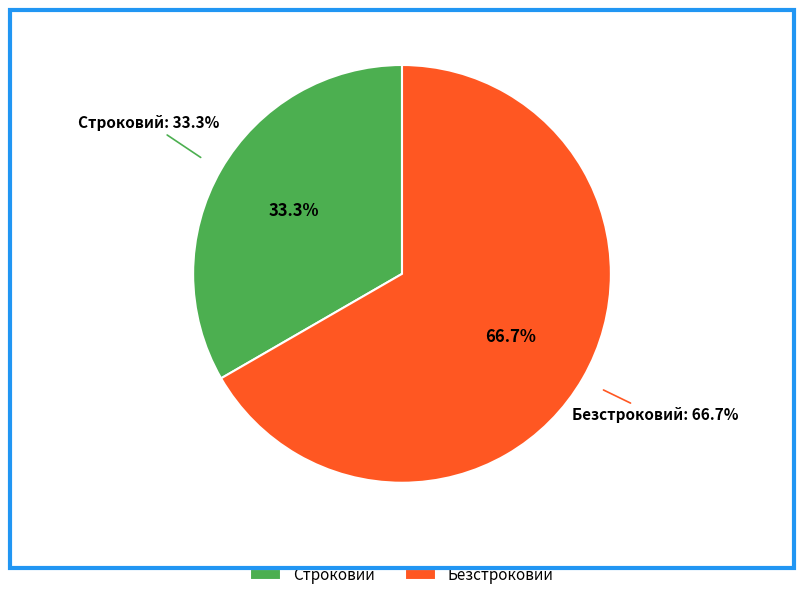

The Безстроковий slice represents 61% of the pie. True or false?

False